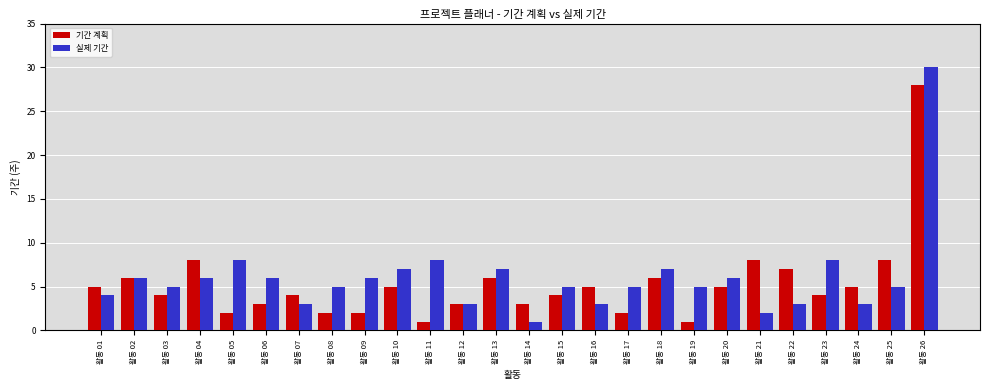

Rank the series by their maximum value, from lowest to highest.

기간 계획, 실제 기간